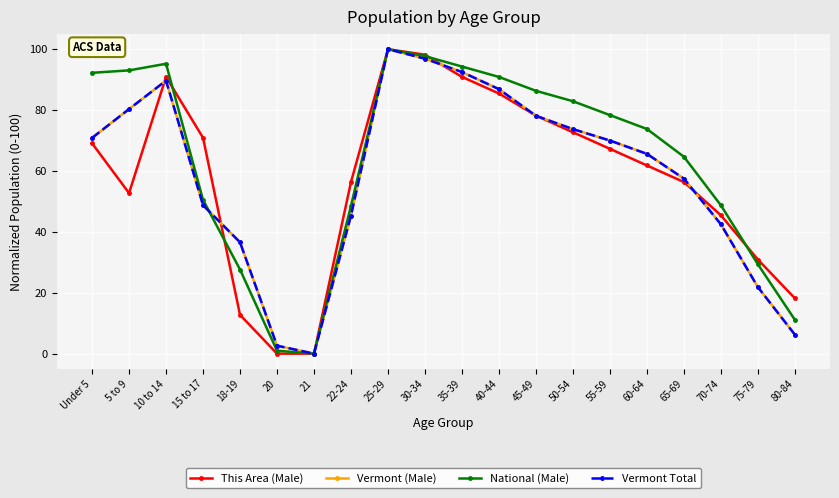

Is this an area chart (filled region under the line)?

No